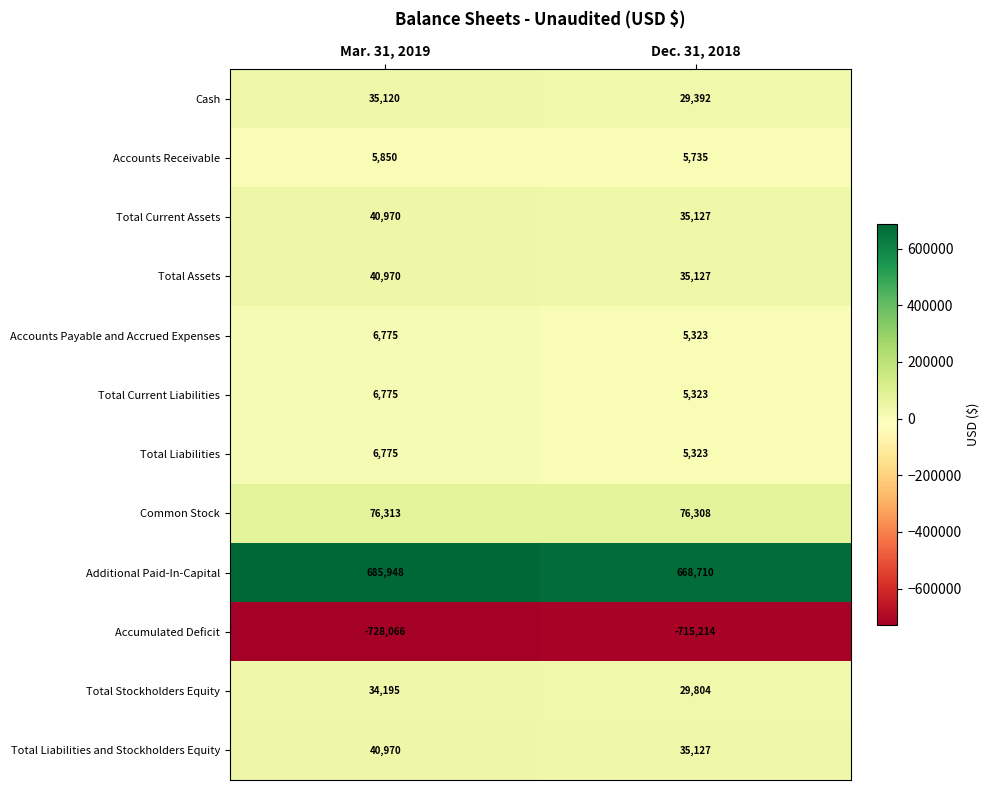

Is it true that Total Current Assets equals 40970 at Mar. 31, 2019?

True